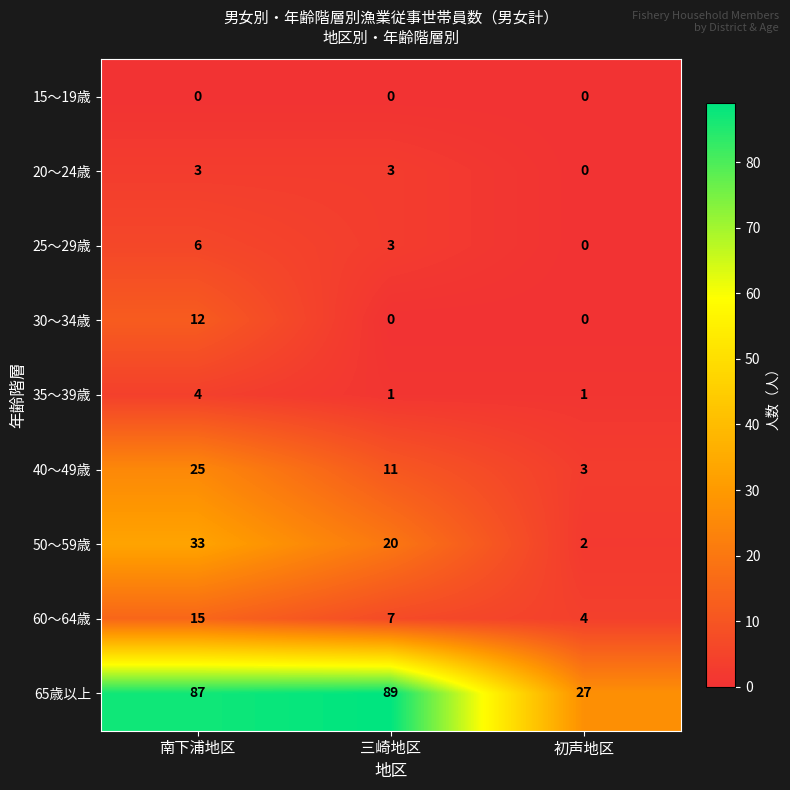

Is the value of 35～39歳 at 南下浦地区 greater than the value of 15～19歳 at 三崎地区?

Yes